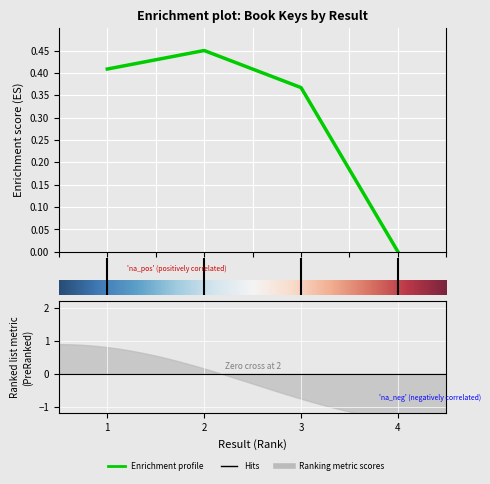

Is it true that the value at 3 is 0.6?

False